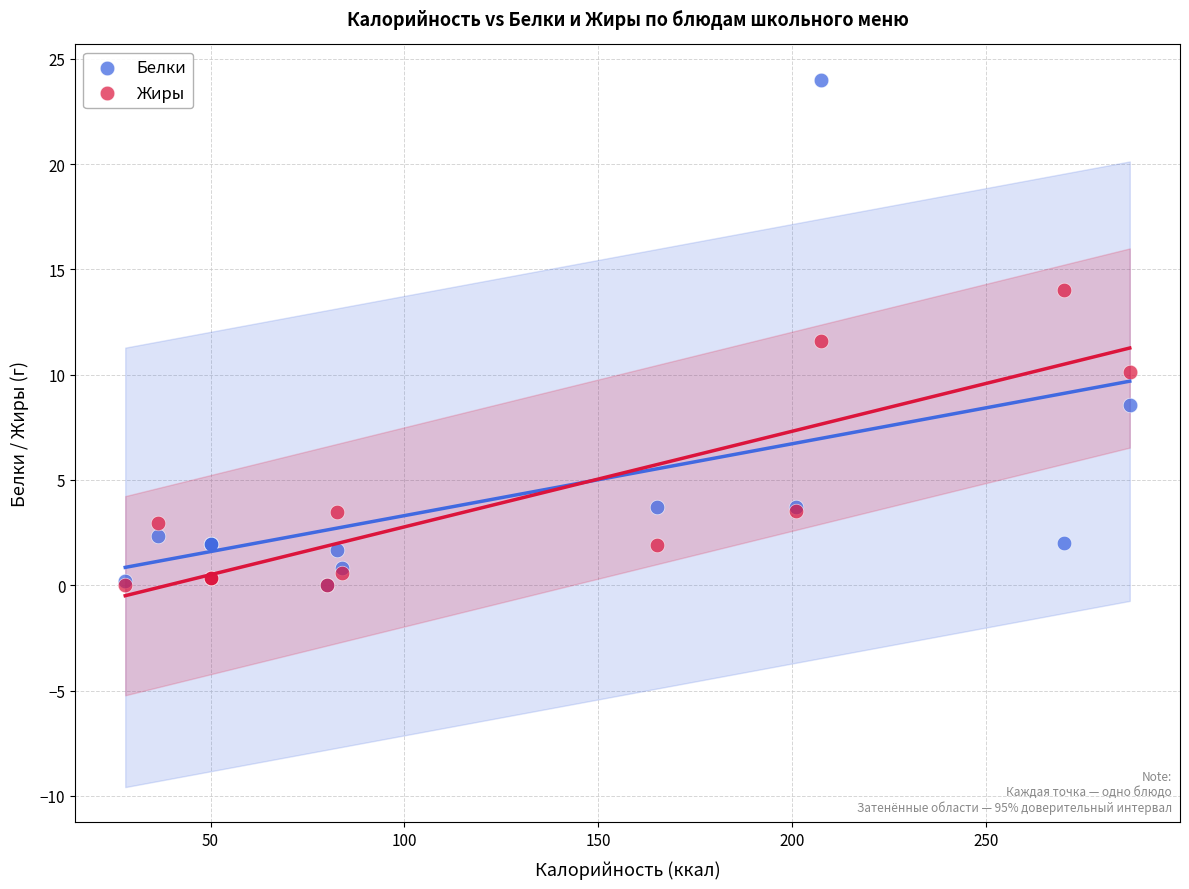

What are all the series names shown in the legend?

Белки, Жиры